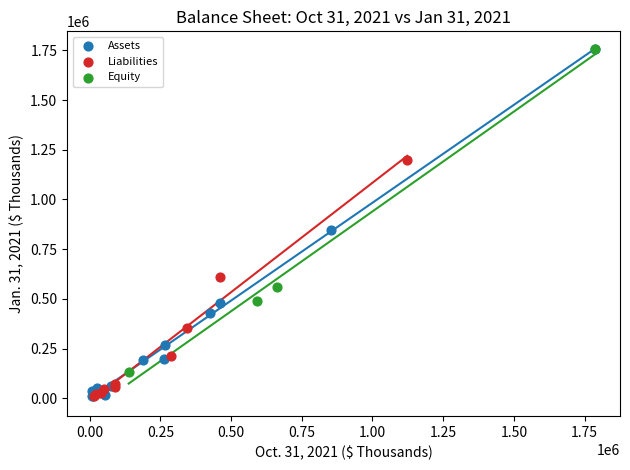

Which series has the largest Y range (max minus min)?

Assets